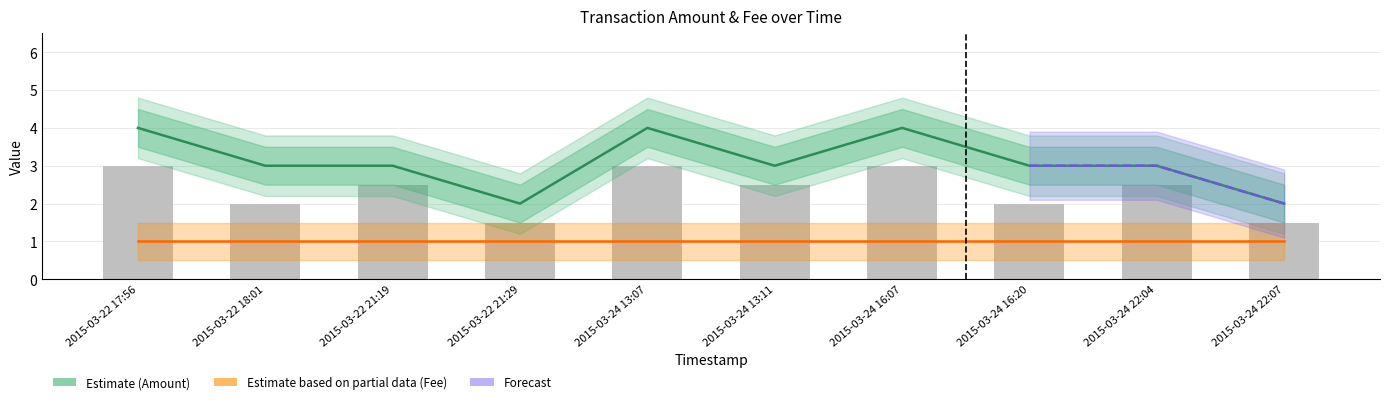

Reading left to right, list all the values displayed in this chart.

4	3	3	2	4	3	4	3	3	2